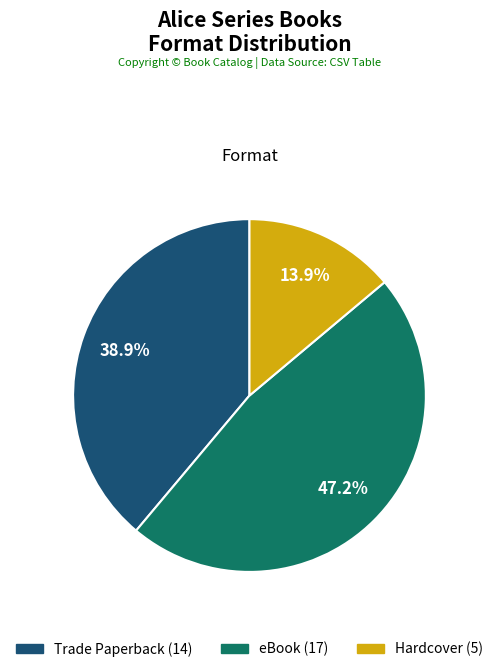

To the nearest percent, what is the difference between the largest and smallest slice percentages?

33%